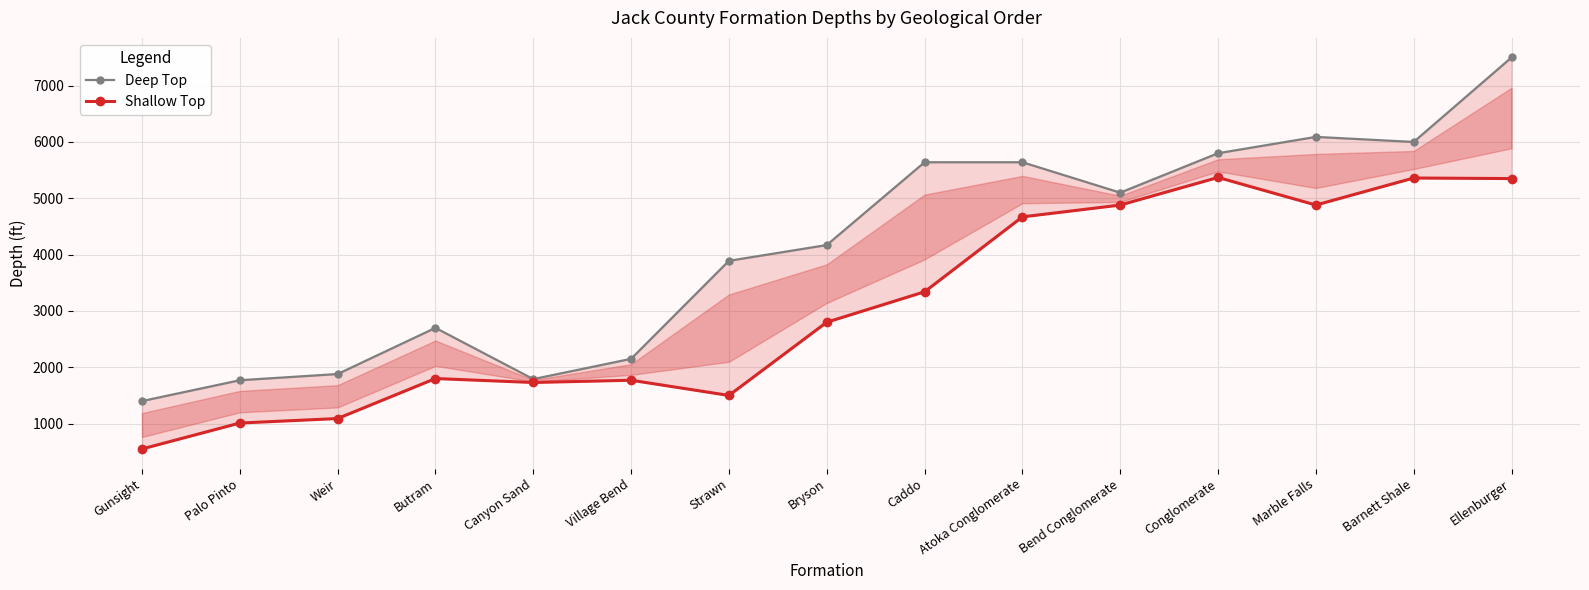

How many data points in Shallow Top are less than 2800?

7